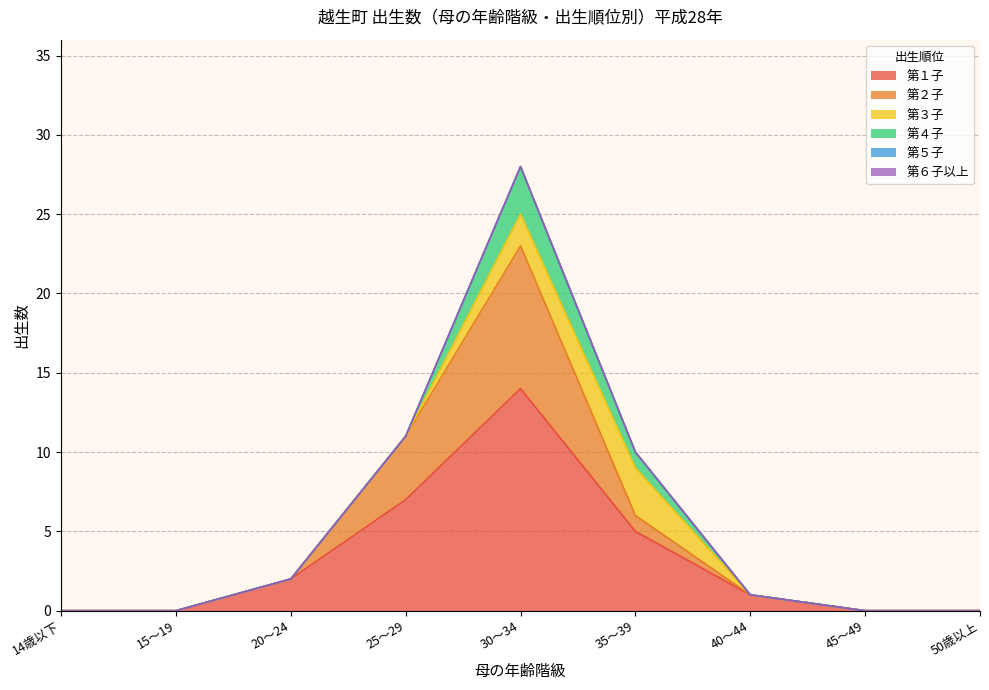

The value of 第３子 at 14歳以下 is 2. True or false?

False